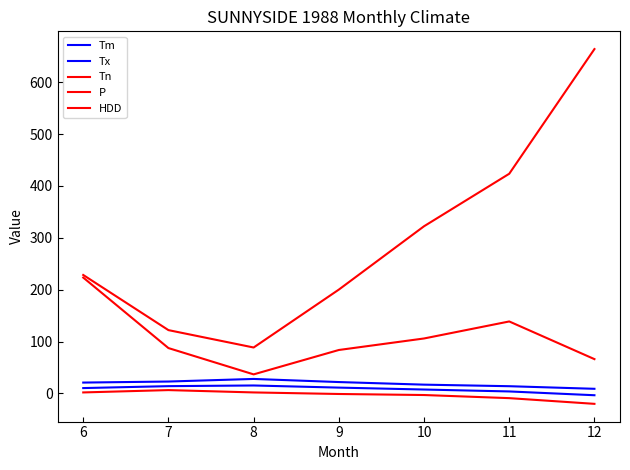

How many lines are shown in the chart?

5